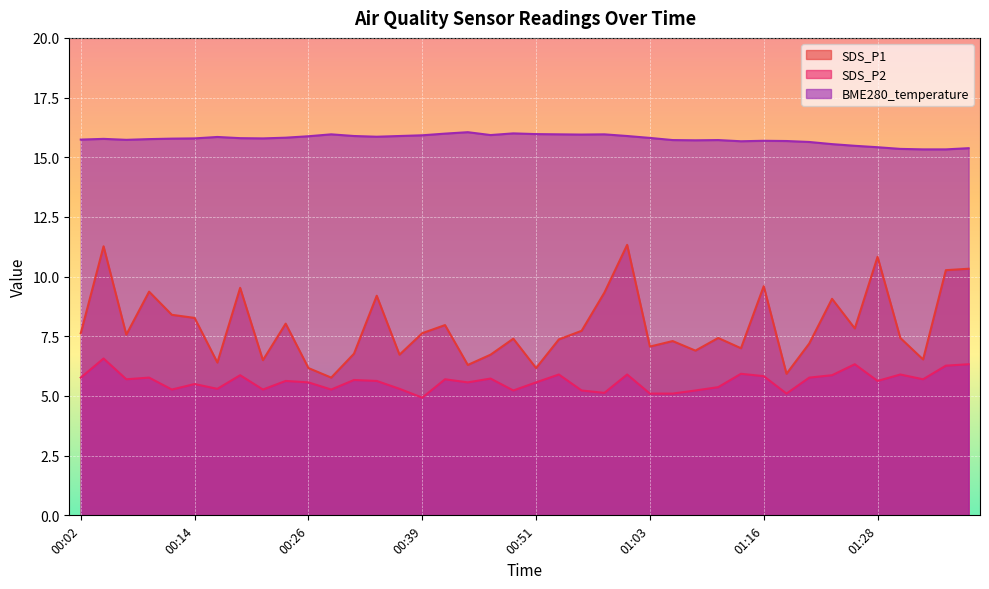

What is the label of the 21st point from the left?

00:51